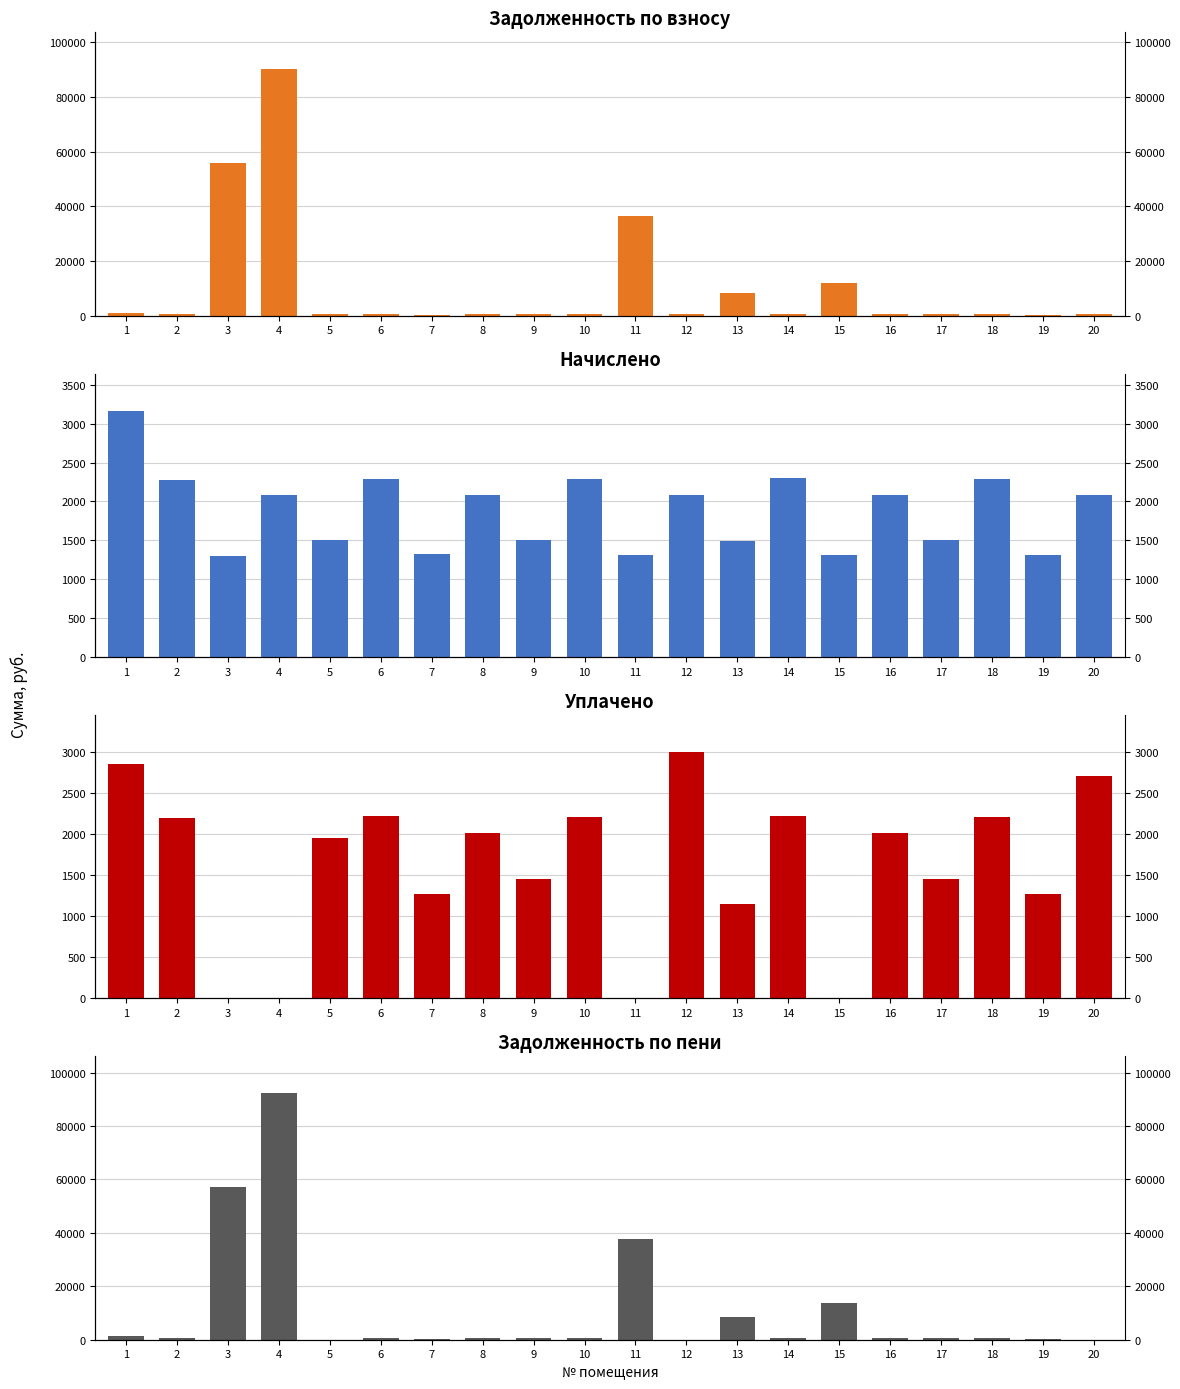

Where is uplacheno nearest to the value 1500?

9